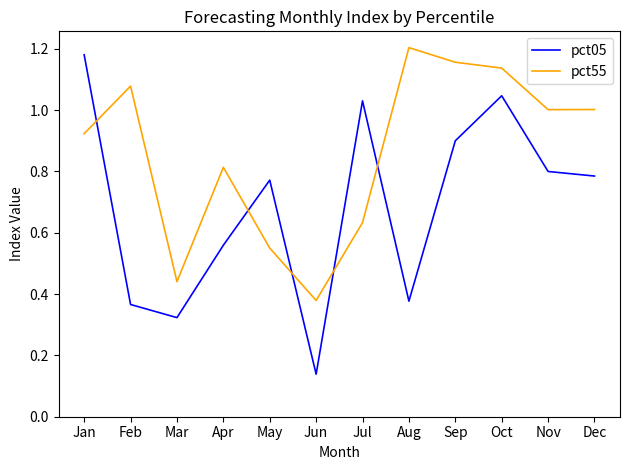

At which category does the chart reach its minimum across all series?

Jun